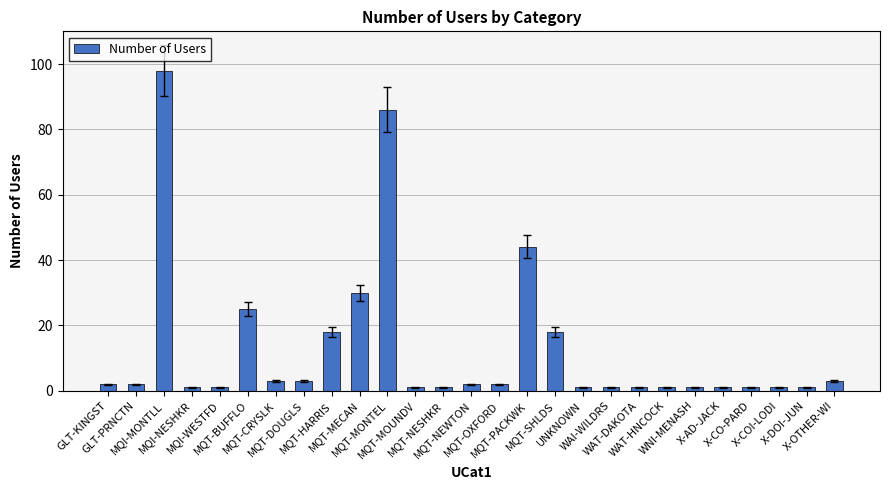

What position from the left is MQT-MONTEL?

11